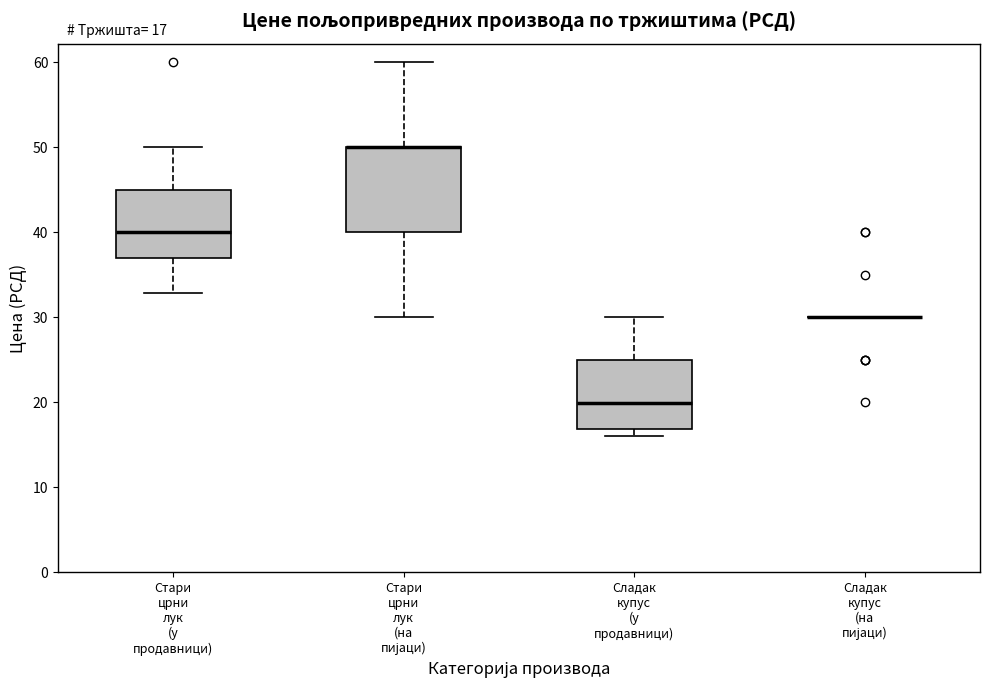

Which box is the tallest, from its lower edge to its upper edge?

Стари црни лук (на пијаци)